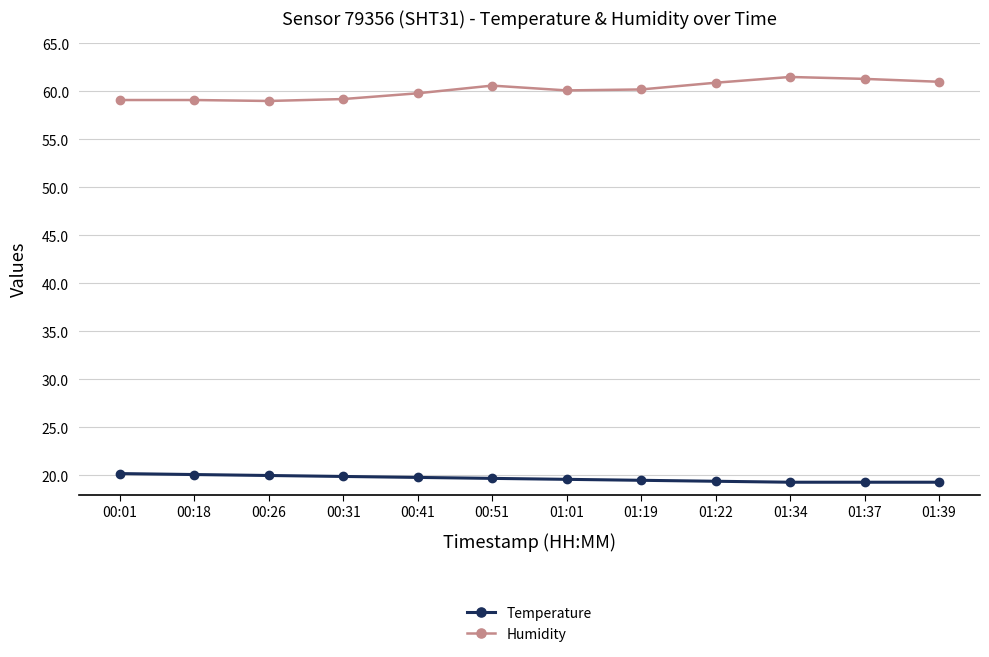

True or false: Humidity and Temperature intersect in this chart.

False